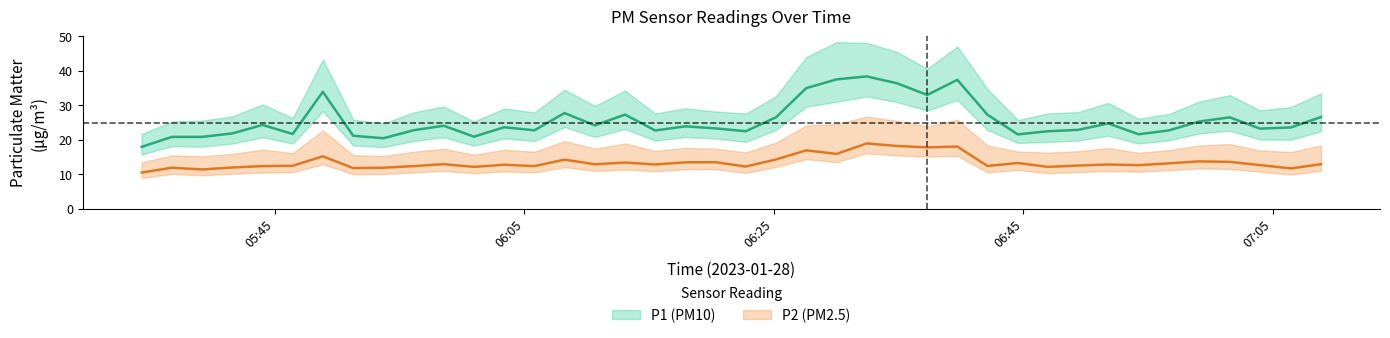

Reading left to right, list all the values displayed in this chart.

P1: 18.0	20.9	20.9	21.9	24.3	21.7	33.9	21.2	20.5	22.8	24.1	20.9	23.7	22.8	27.8	24.2	27.3	22.7	23.9	23.3	22.5	26.6	35.0	37.5	38.4	36.4	33.0	37.4	27.3	21.6	22.5	22.9	24.8	21.6	22.7	25.3	26.5	23.3	23.6	26.6
P2: 10.5	11.9	11.4	12.0	12.4	12.5	15.2	11.8	11.9	12.4	13.0	12.2	12.8	12.4	14.3	12.9	13.4	12.9	13.5	13.5	12.3	14.3	17.0	15.9	19.0	18.2	17.8	18.1	12.4	13.3	12.2	12.6	12.9	12.7	13.2	13.8	13.6	12.7	11.7	13.0